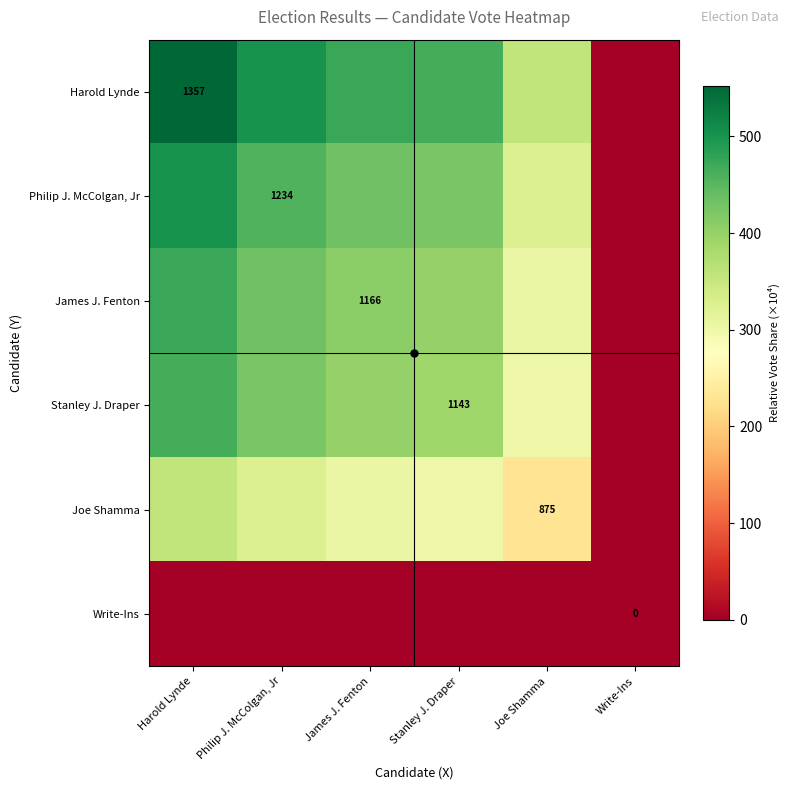

What is the maximum value shown in the chart?

552.1